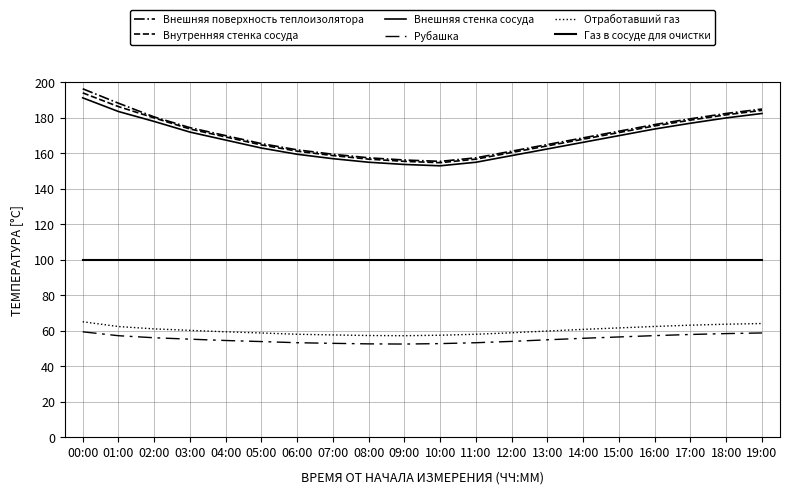

At which label does Внутренняя стенка сосуда reach its minimum?

10:00